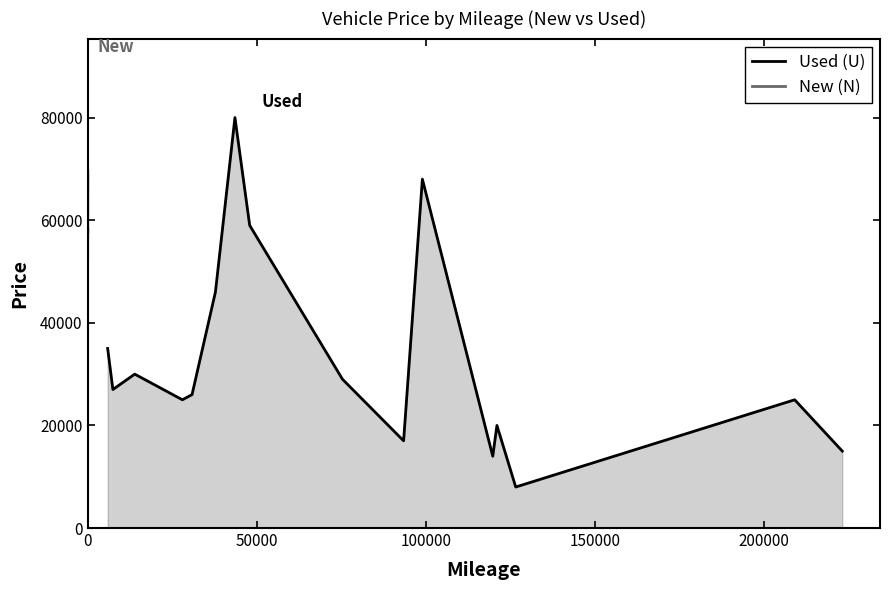

How many lines are shown in the chart?

2